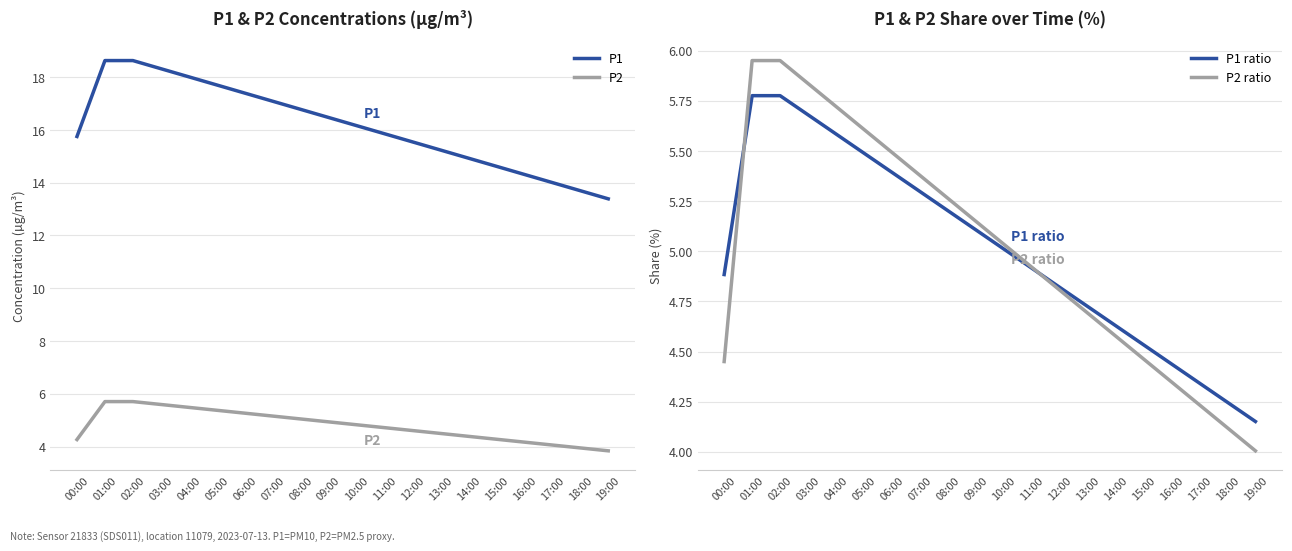

Between 08:00 and 07:00, which is larger?

07:00